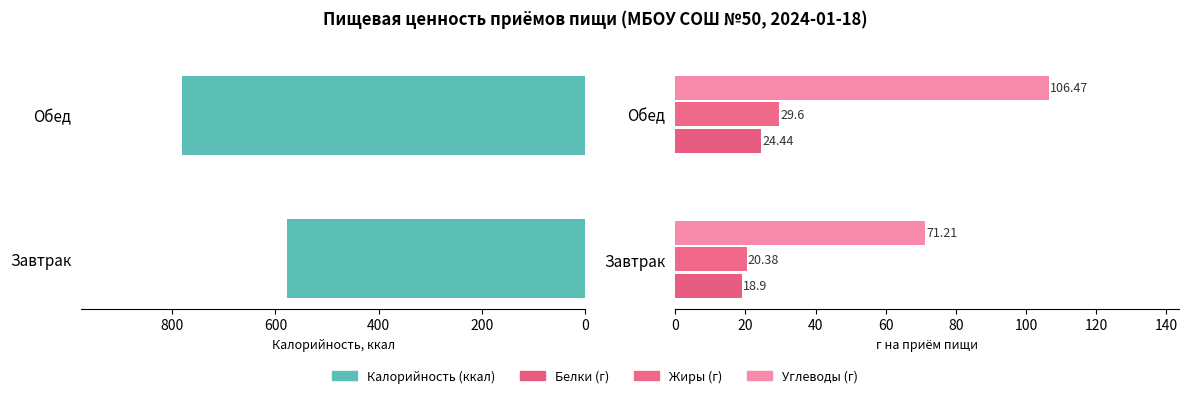

What is the difference between the highest and lowest values at Завтрак?

557.9